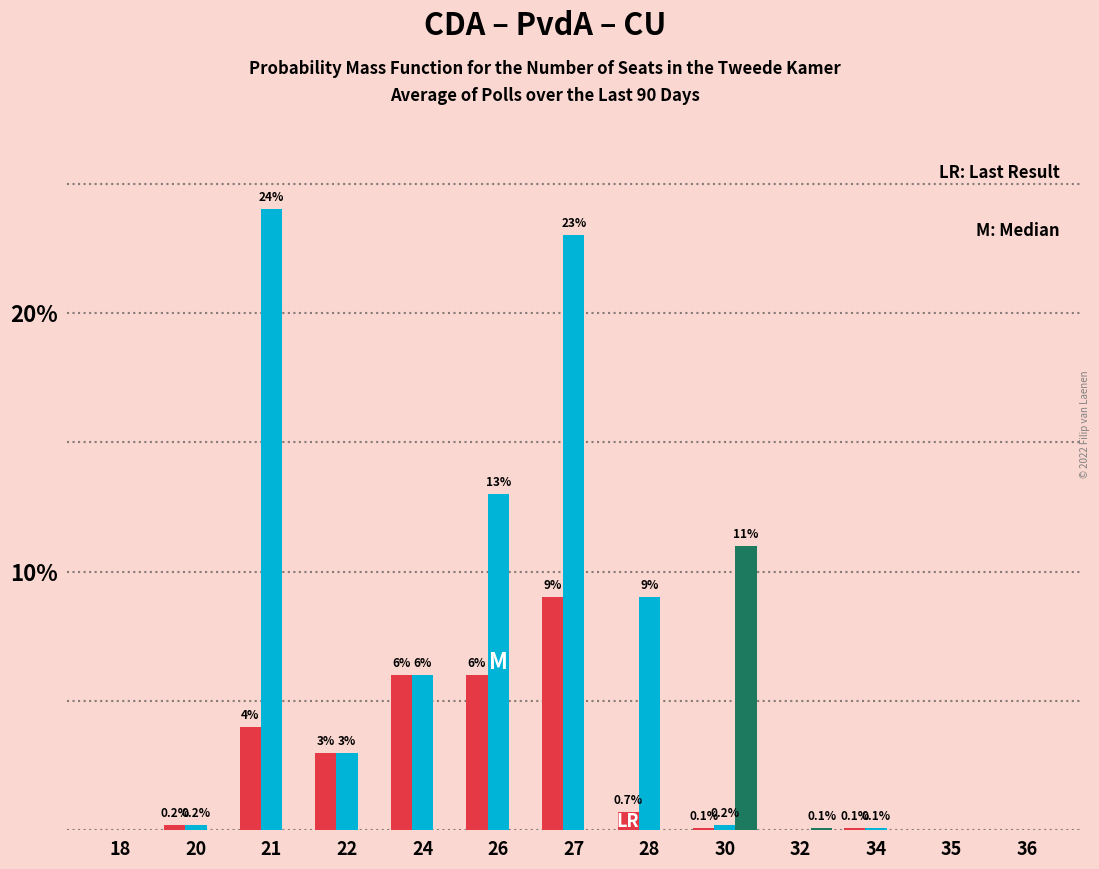

What is the greatest value displayed?

24.0